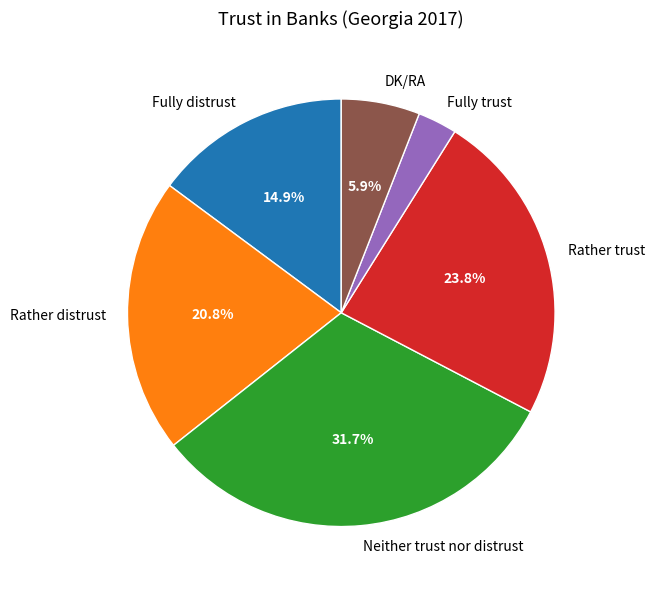

Approximately how many times larger is the value at Rather trust compared to Rather distrust?

1.1